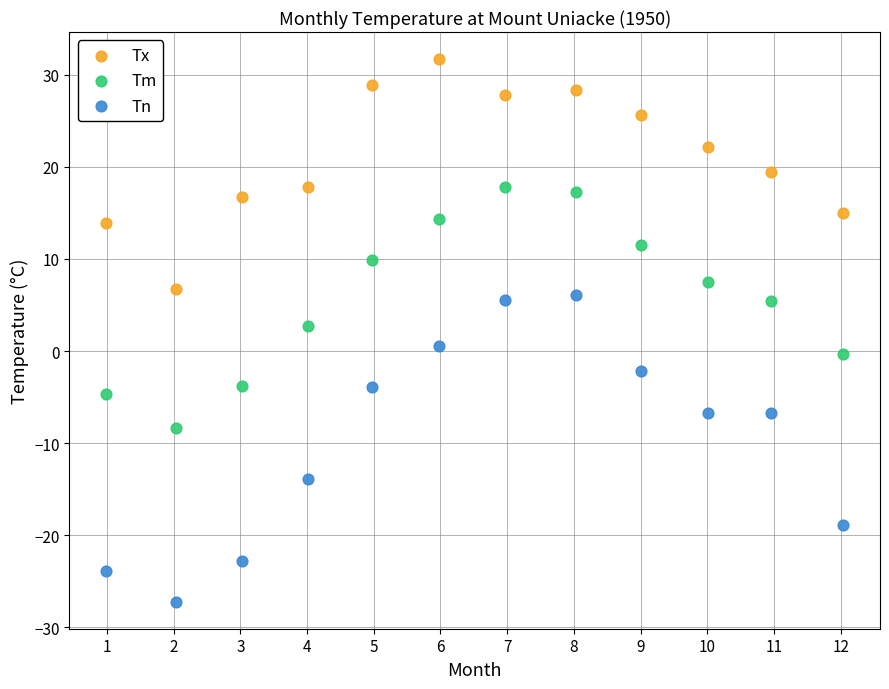

Which series has the largest Y range (max minus min)?

Tn